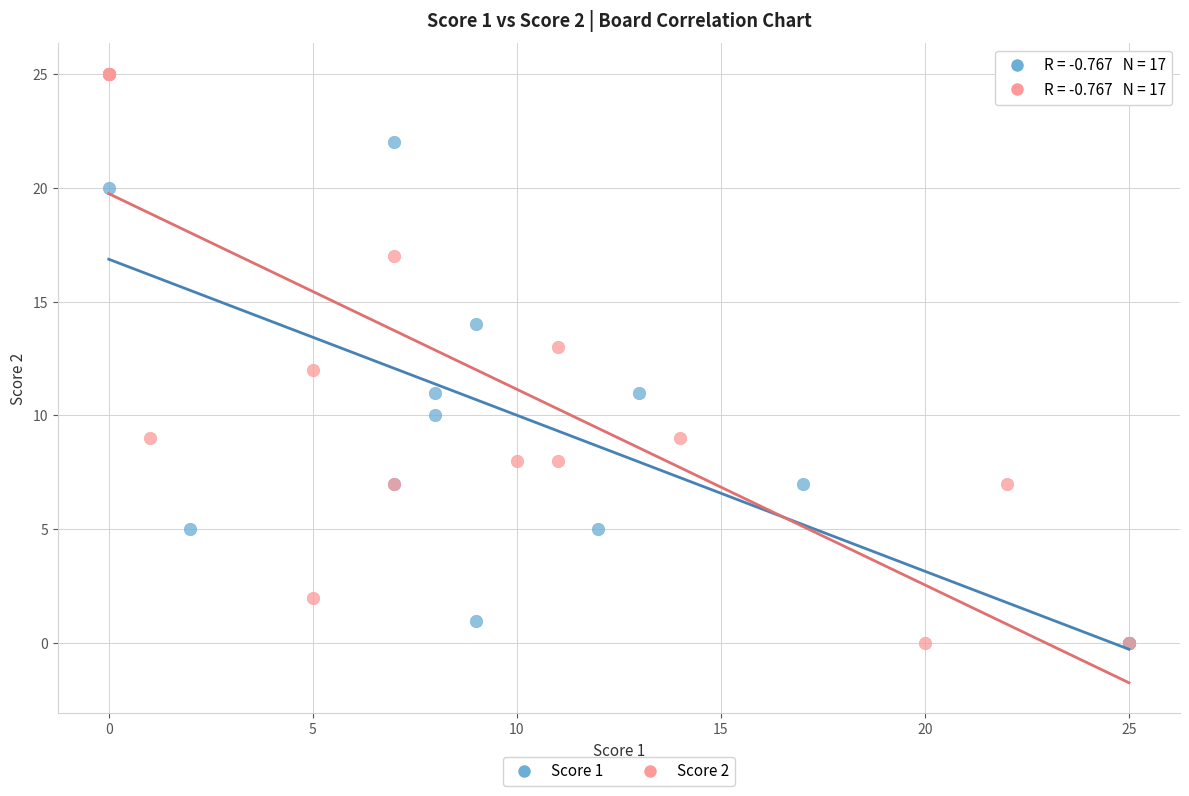

What are all the series names shown in the legend?

Score 1, Score 2